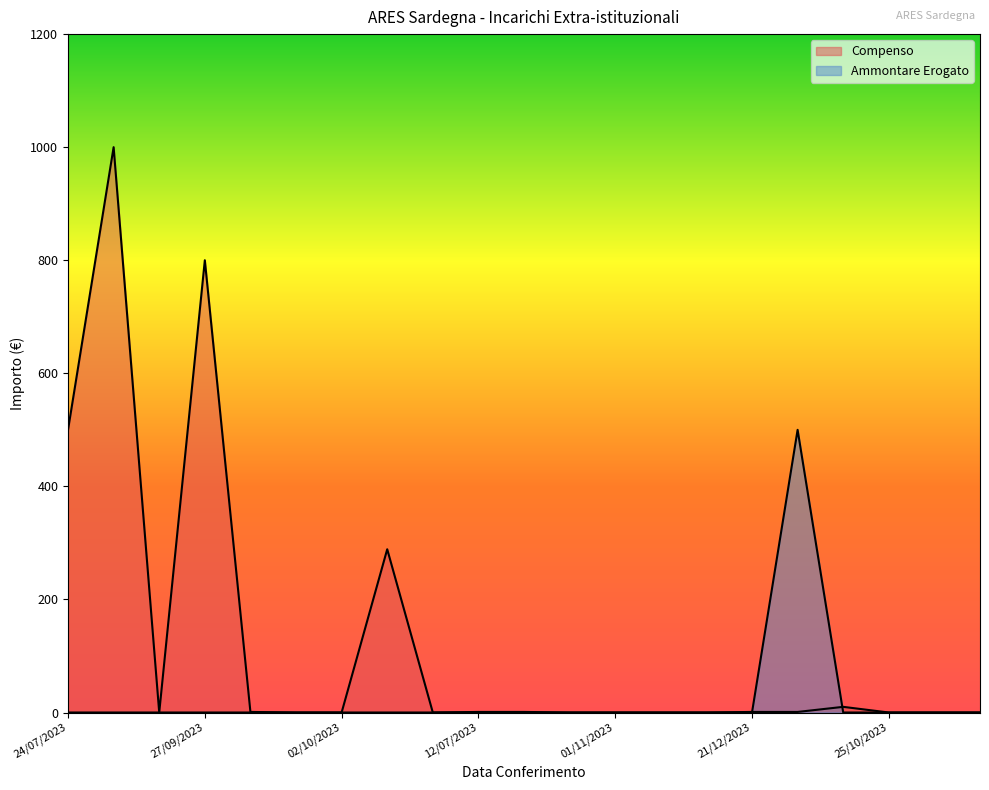

Which category has the lowest value in the Ammontare Erogato series?

24/07/2023